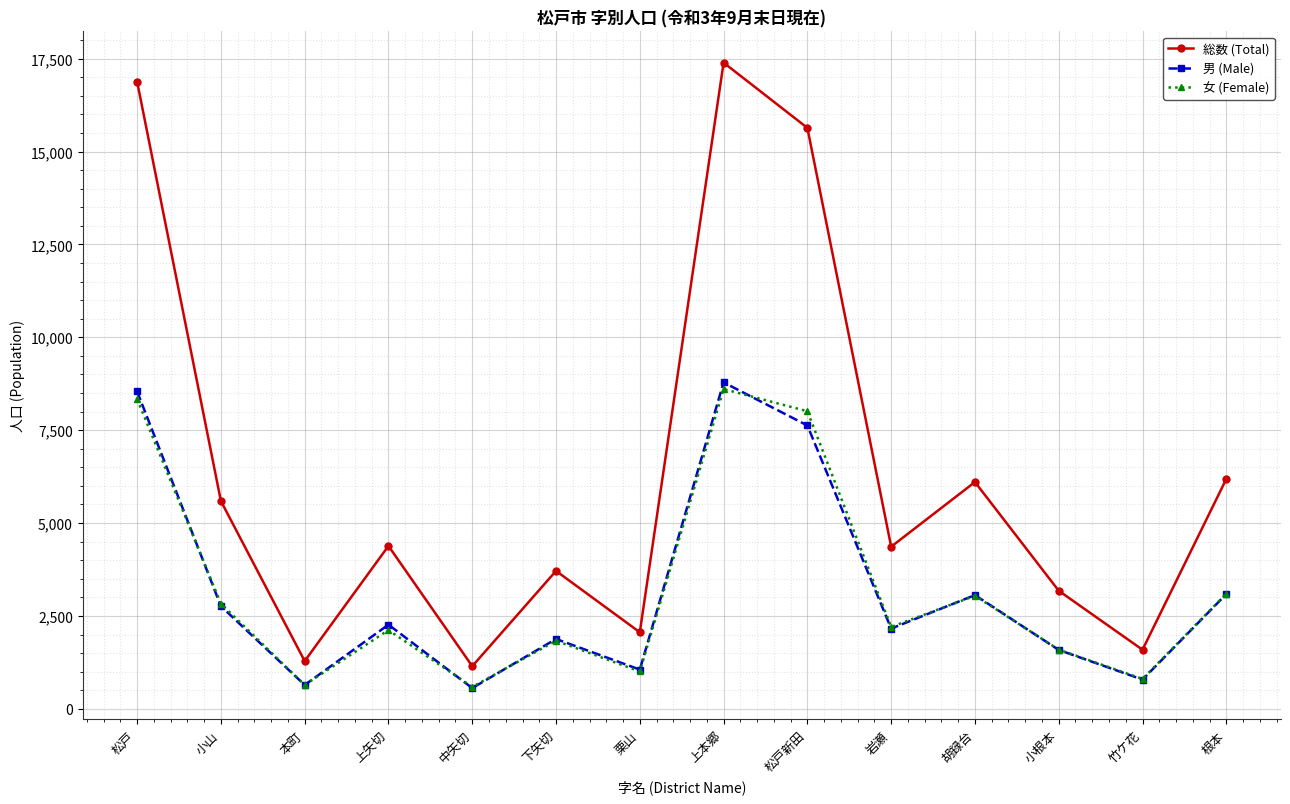

What is the difference between the second highest and minimum values in the 男 (Male) series?

7984